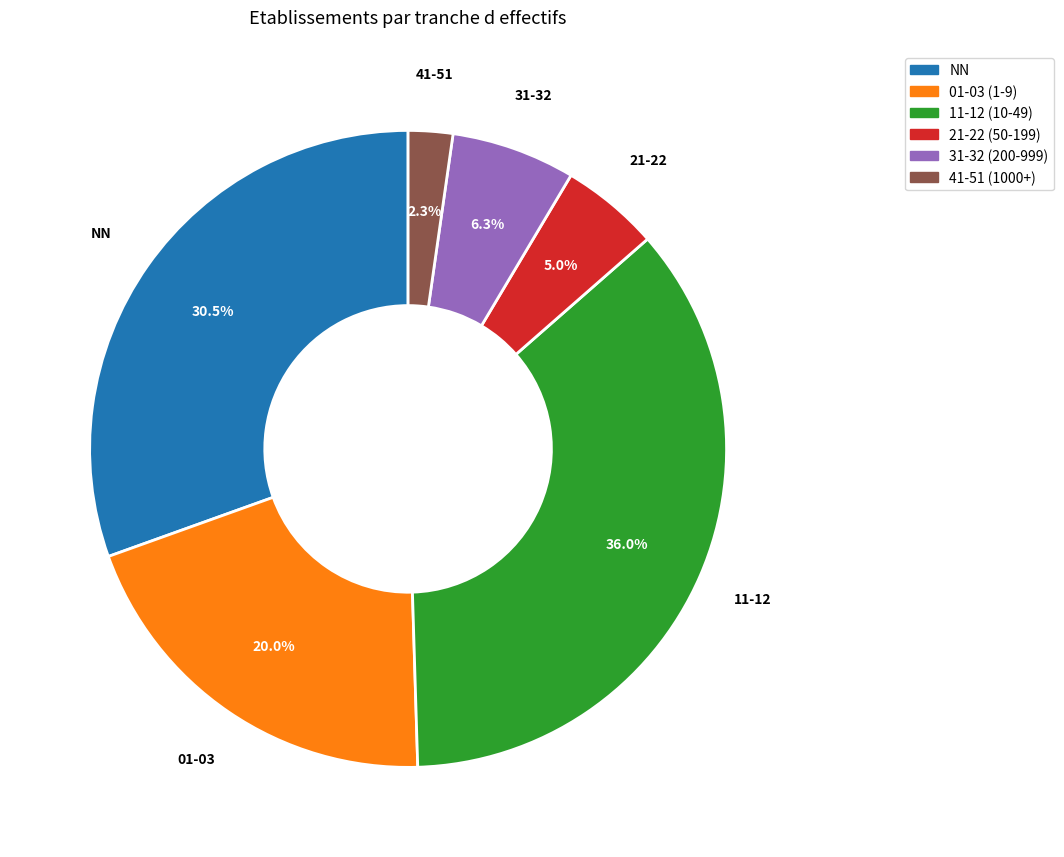

Does any single category account for the majority?

No